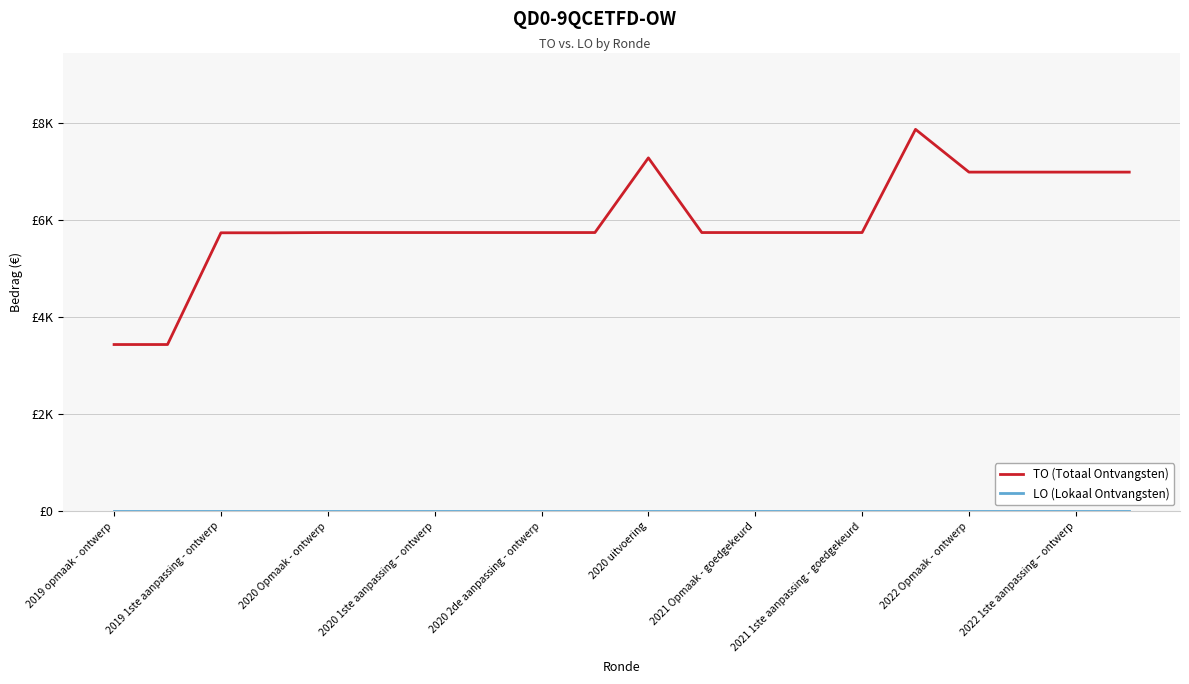

Reading right to left, extract all data points from this chart.

TO (Totaal Ontvangsten): 6979	6979	6979	6979	7859	5735	5735	5735	5735	7272	5735	5735	5735	5735	5735	5735	5730	5730	3430	3430
LO (Lokaal Ontvangsten): 0	0	0	0	0	0	0	0	0	0	0	0	0	0	0	0	0	0	0	0